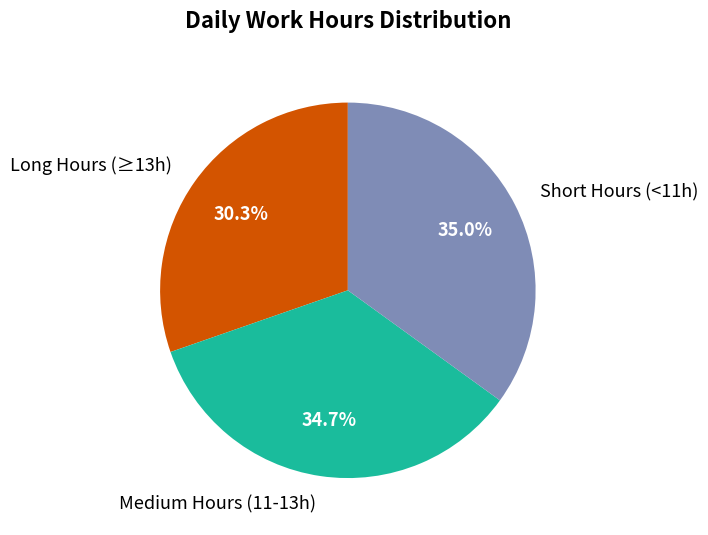

Combined, do Short Hours (<11h) and Long Hours (≥13h) account for over 50%?

Yes